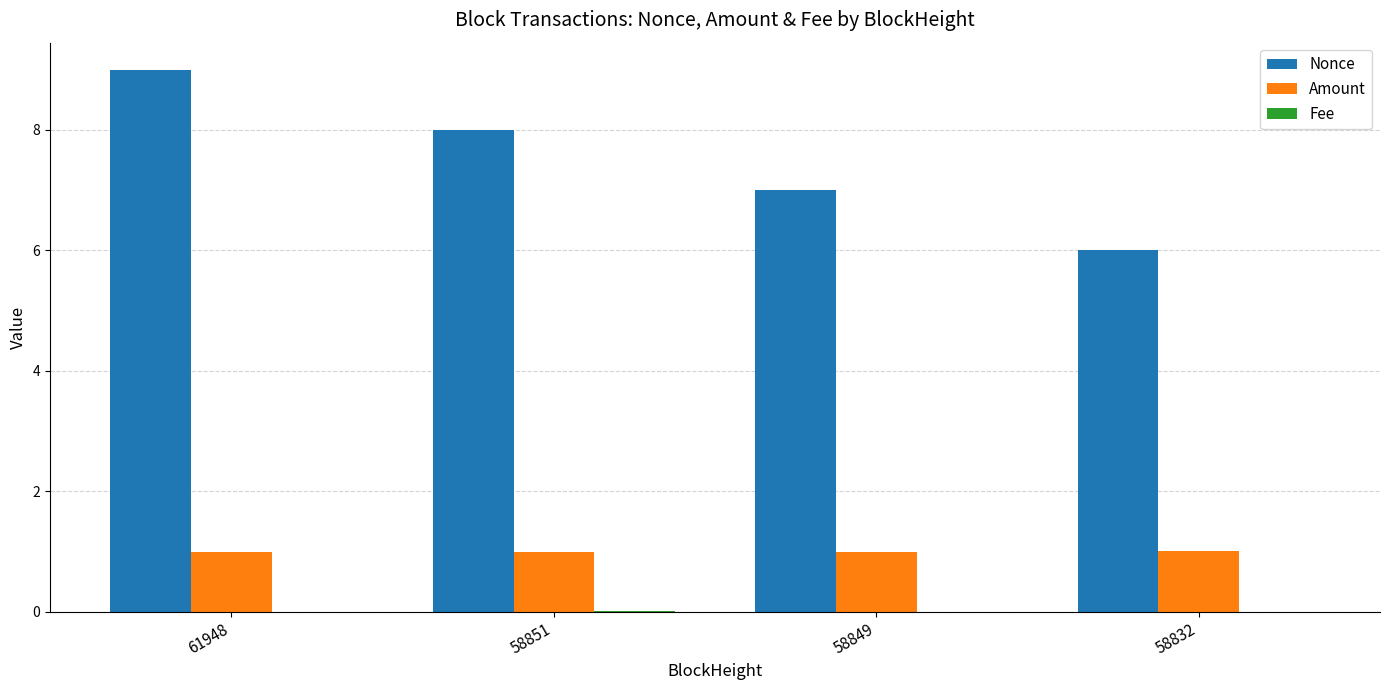

The value of Amount at 58849 is 1.0. True or false?

True